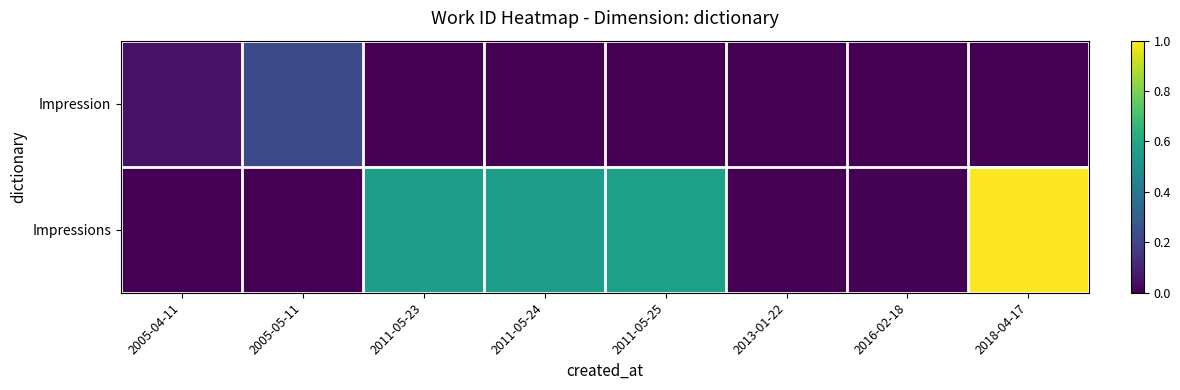

Rank the series by their average value, from lowest to highest.

Impression, Impressions